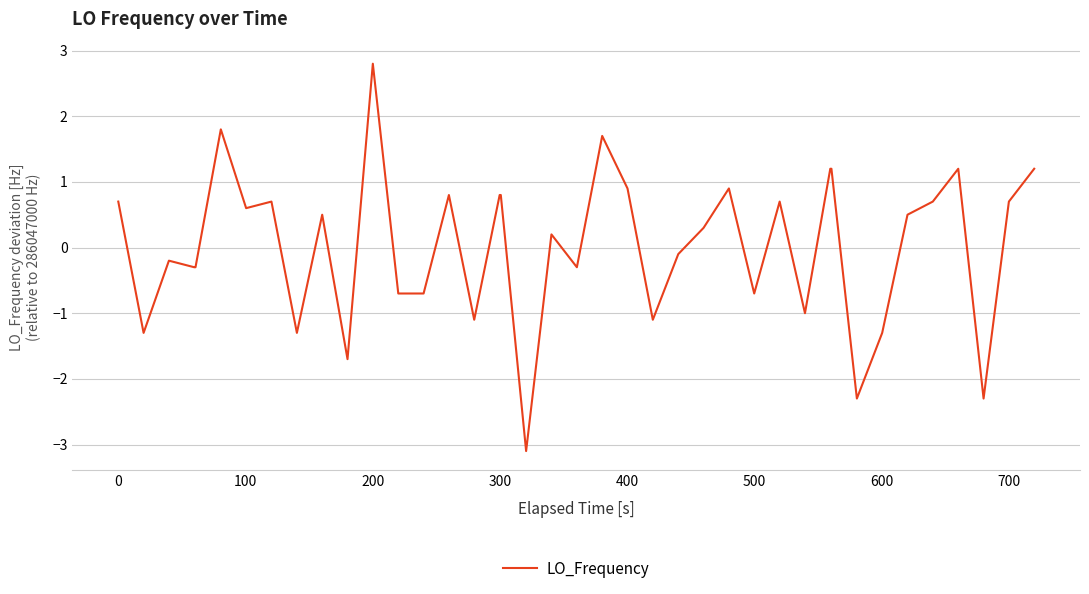

What is the difference between the maximum and minimum values?

5.9